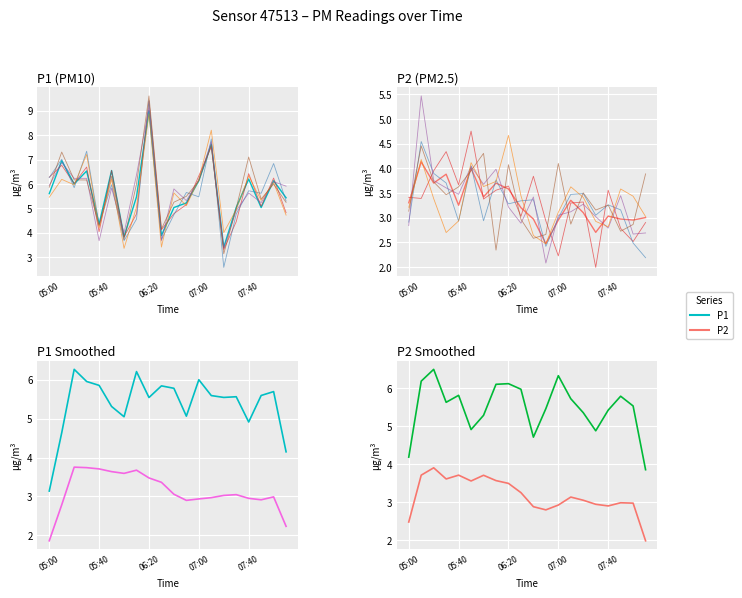

What is the total value across all series at 05:00?

8.9